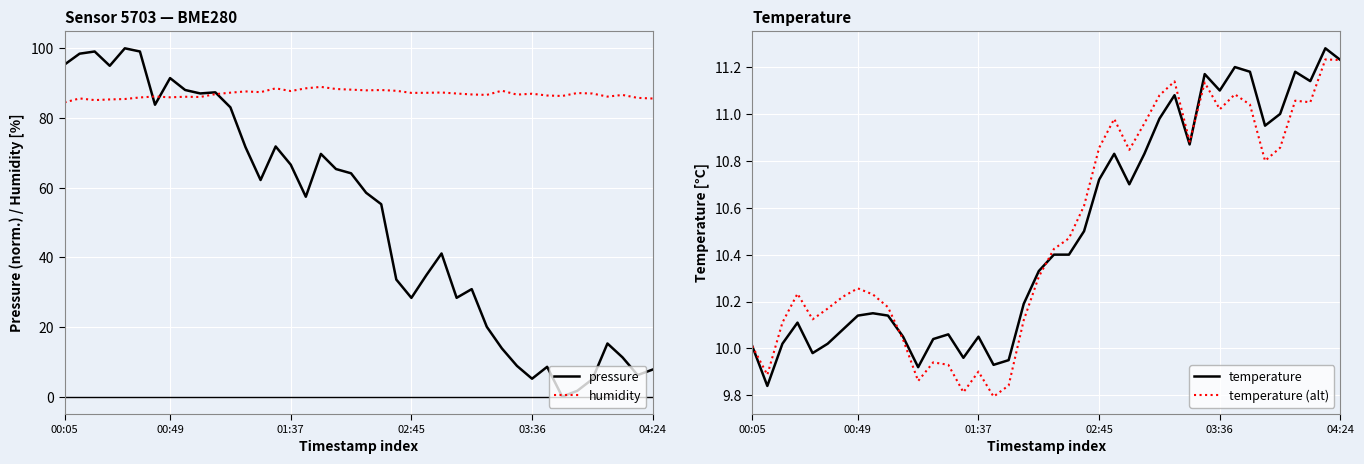

Reading left to right, extract all data points from this chart.

pressure: 95.3	98.5	99.1	95.0	100.0	99.1	83.8	91.4	88.0	87.0	87.4	83.1	71.6	62.2	71.8	66.6	57.4	69.7	65.3	64.1	58.5	55.2	33.6	28.3	34.9	41.1	28.4	30.9	20.0	13.8	8.8	5.1	8.6	0.0	1.7	5.0	15.3	11.3	6.2	7.8
humidity: 84.5	85.6	85.1	85.3	85.4	85.9	86.2	85.9	86.1	86.0	86.8	87.3	87.6	87.4	88.5	87.7	88.5	88.9	88.3	88.1	87.9	88.0	87.8	87.2	87.2	87.3	87.0	86.8	86.6	87.8	86.7	87.0	86.5	86.3	87.2	87.0	86.1	86.6	85.8	85.6
temperature: 10.0	9.8	10.0	10.1	10.0	10.0	10.1	10.1	10.2	10.1	10.1	9.9	10.0	10.1	10.0	10.1	9.9	9.9	10.2	10.3	10.4	10.4	10.5	10.7	10.8	10.7	10.8	11.0	11.1	10.9	11.2	11.1	11.2	11.2	10.9	11.0	11.2	11.1	11.3	11.2
temperature (alt): 10.0	9.9	10.1	10.2	10.1	10.2	10.2	10.3	10.2	10.2	10.0	9.9	9.9	9.9	9.8	9.9	9.8	9.8	10.1	10.3	10.4	10.5	10.6	10.9	11.0	10.8	11.0	11.1	11.1	10.9	11.1	11.0	11.1	11.0	10.8	10.9	11.1	11.0	11.2	11.2